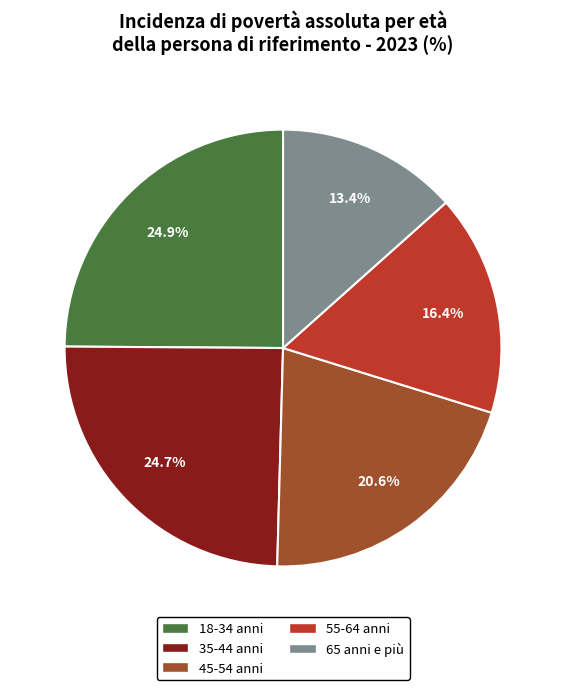

The 35-44 anni slice represents 16% of the pie. True or false?

False